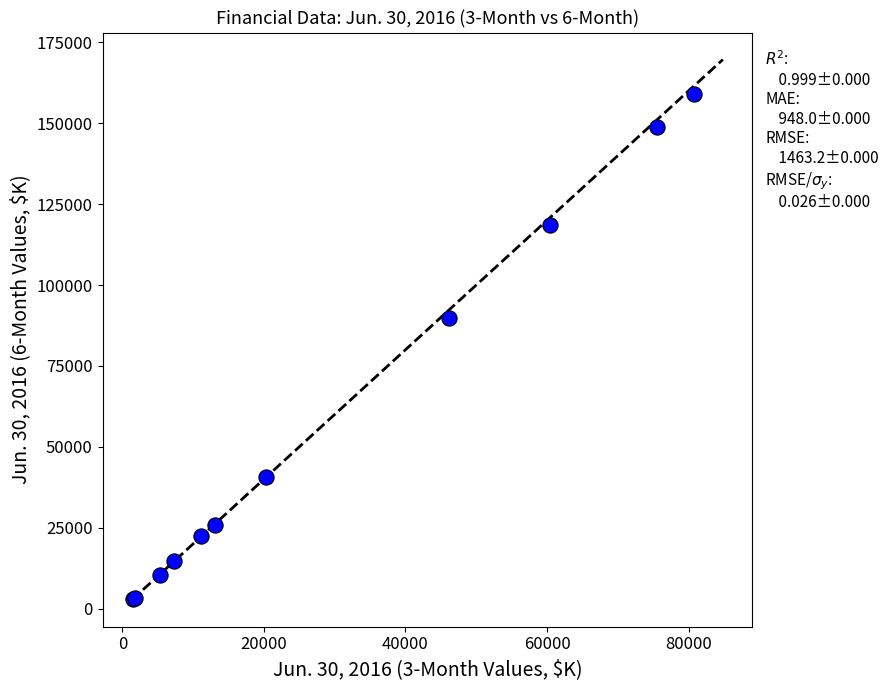

What Y value in the scatter plot is closest to 81029?

89738